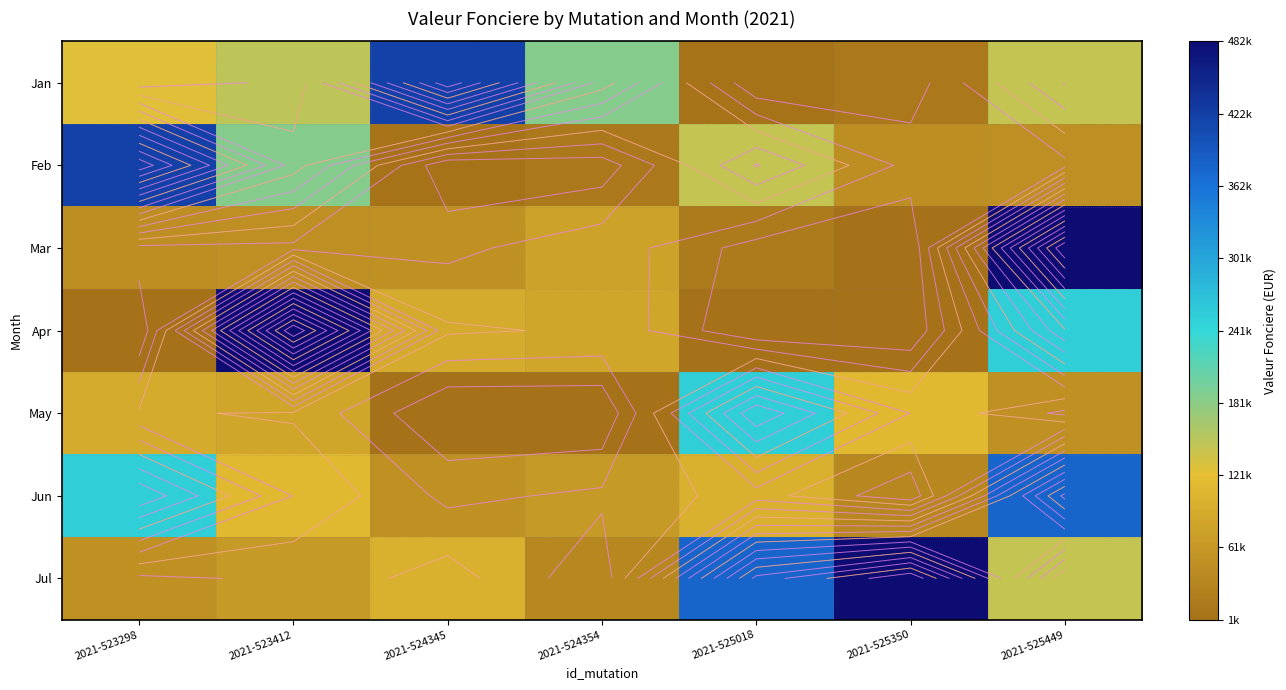

At how many categories does at least one series exceed 297136?

6